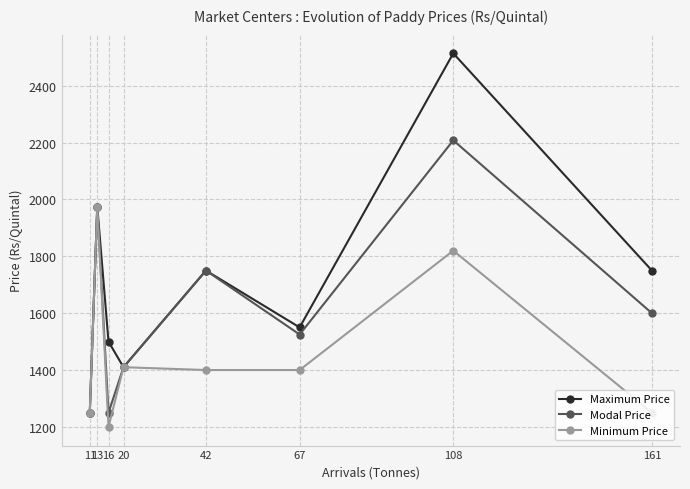

Which series has the largest total across all categories?

Maximum Price